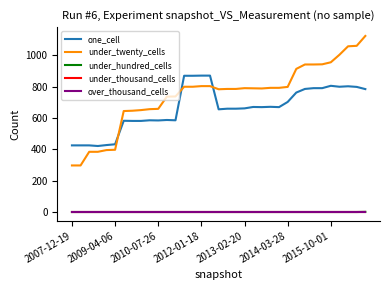

Is this an area chart (filled region under the line)?

No